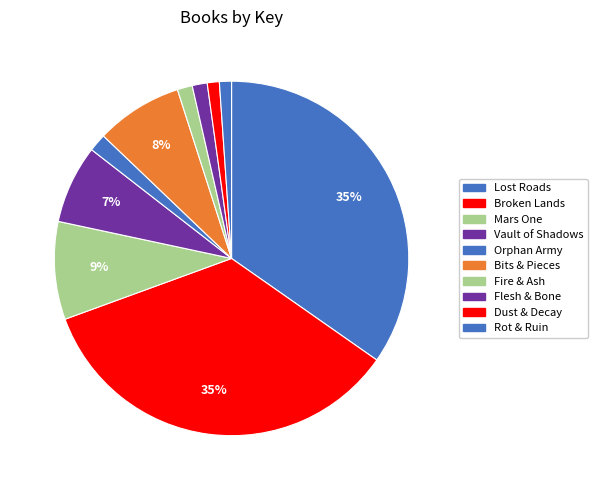

How many segments does this pie chart have?

10